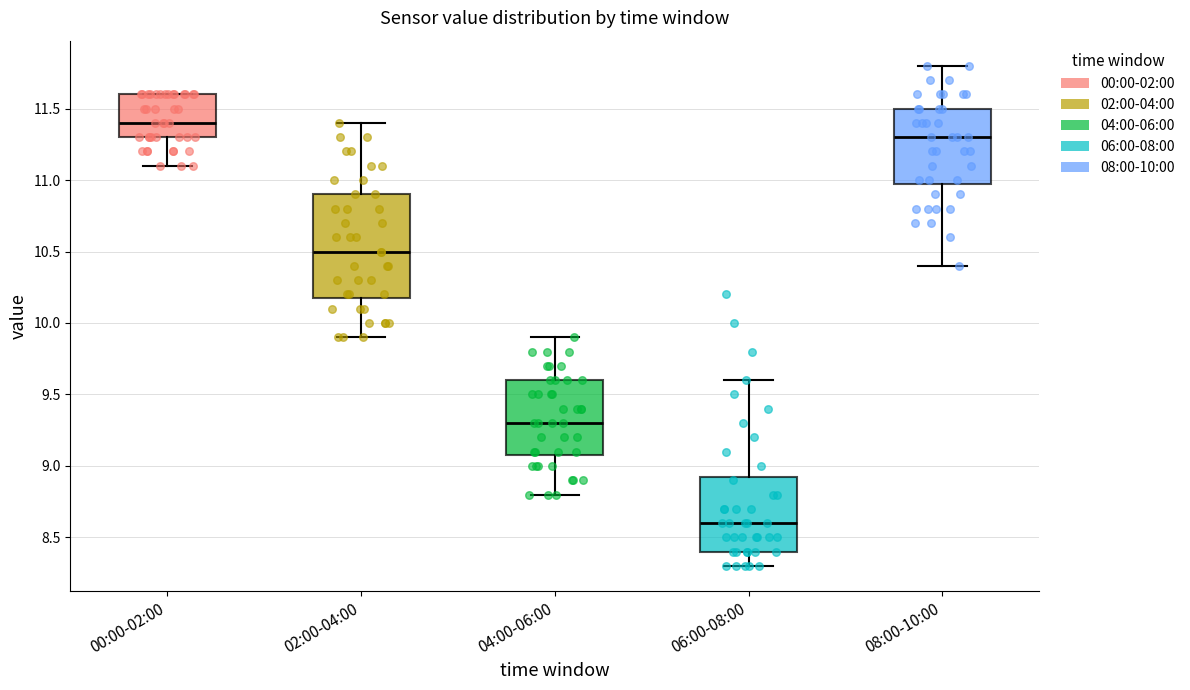

Where does the median line of the box for 08:00-10:00 sit on the y-axis? The values are not printed on the chart, so give them approximately, as read against the axis.

11.30